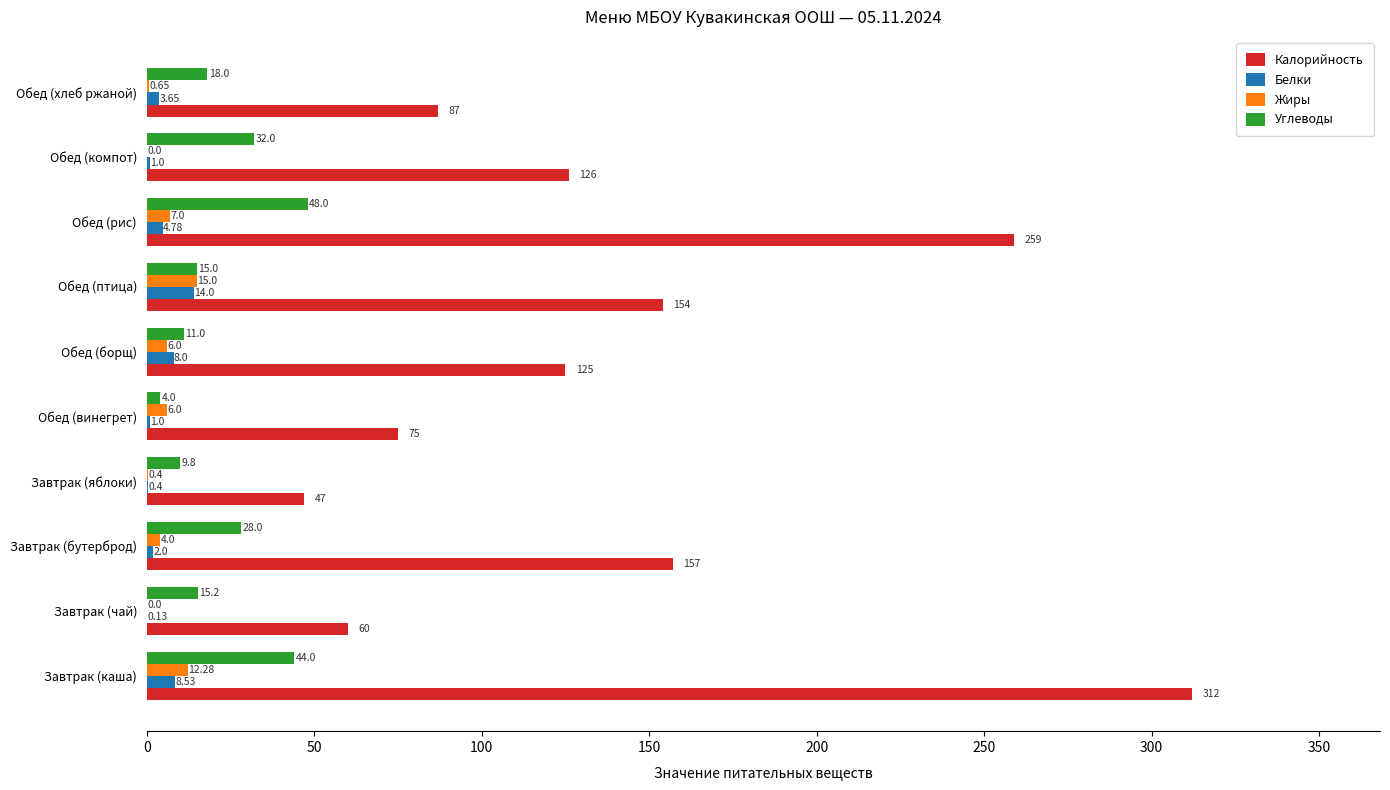

Which series changed the most between Обед (птица) and Обед (рис)?

Калорийность